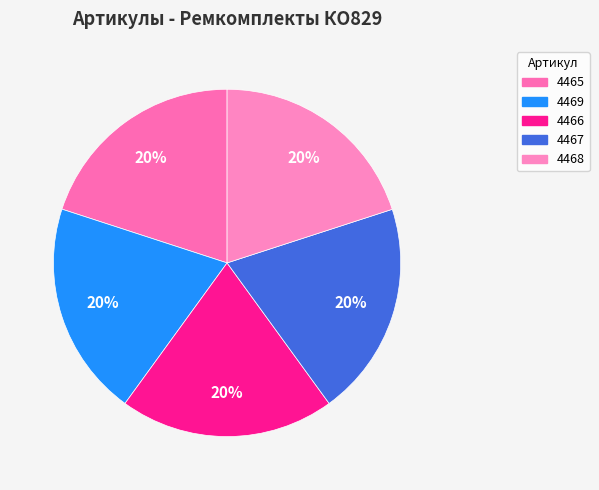

Is there any slice that represents more than half of the pie?

No